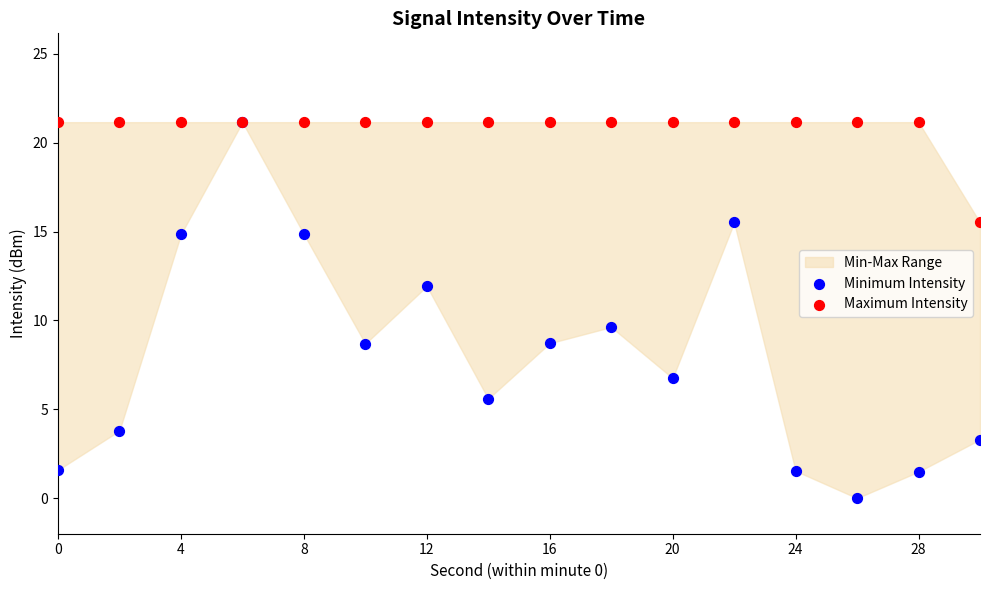

Which series contains the lowest Y value?

Minimum Intensity